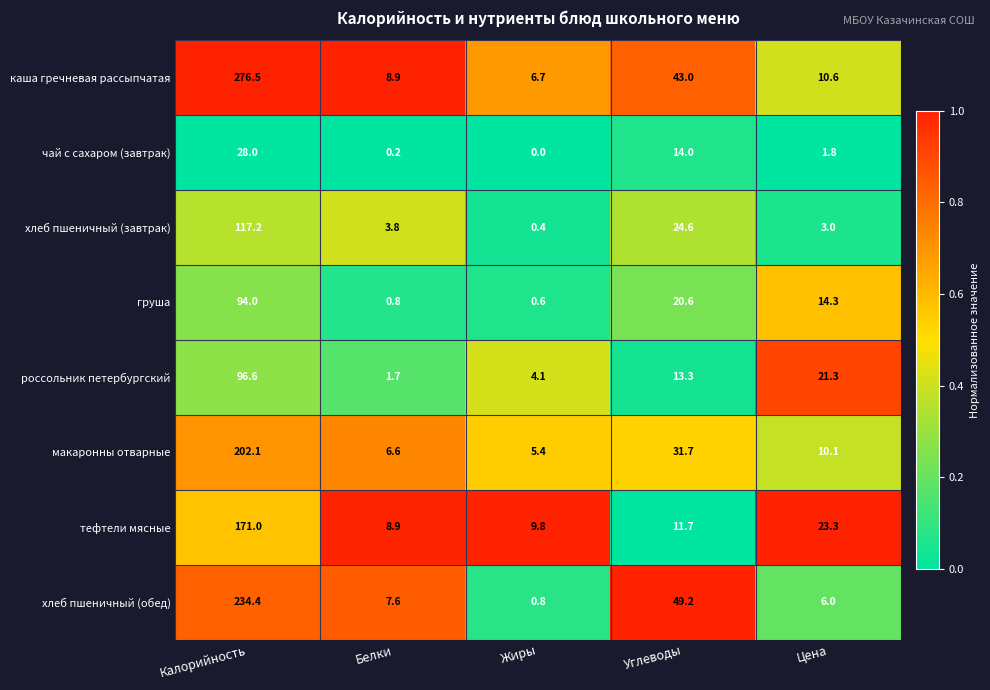

How many distinct data groups are displayed?

8